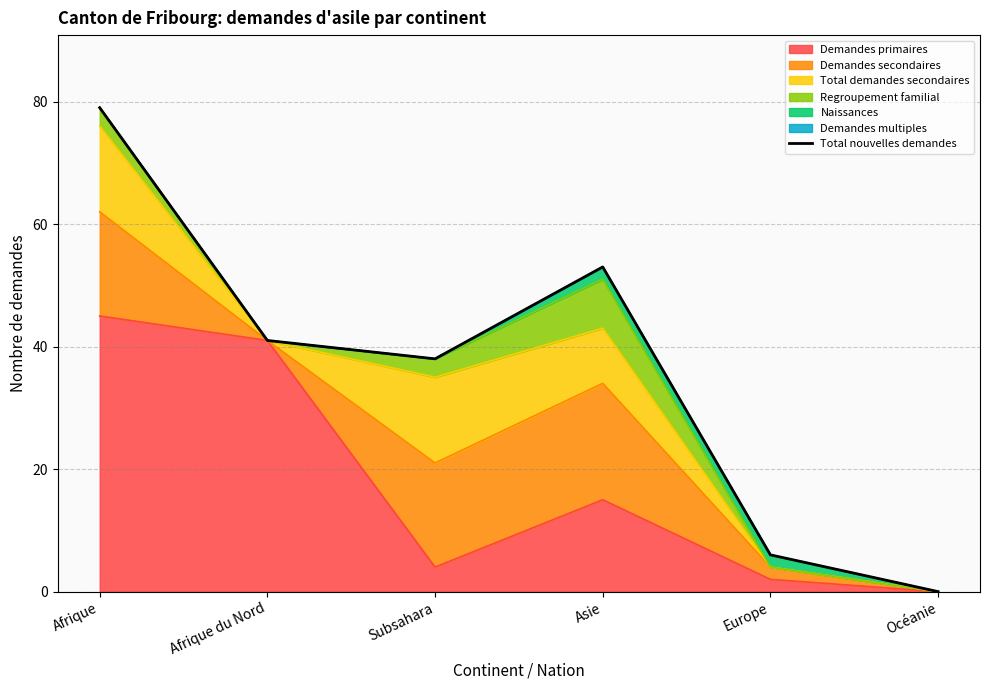

How many points are higher than both their immediate neighbors (excluding endpoints)?

1